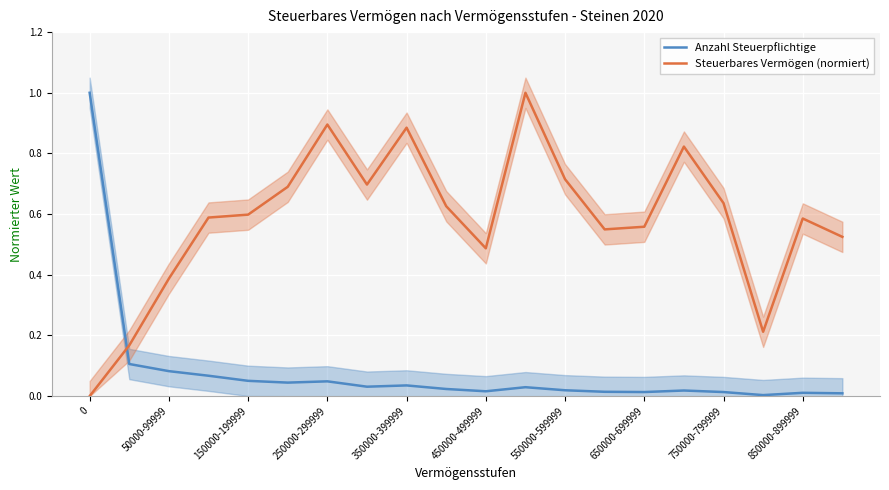

At how many categories does at least one series exceed 0?

20